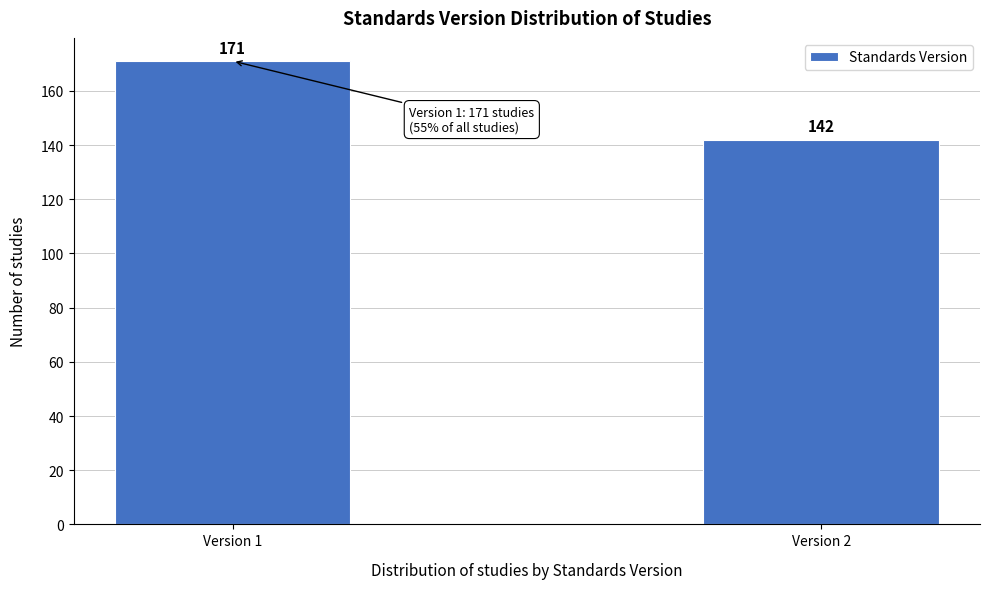

Reading left to right, transcribe all the data shown in this chart.

171	142